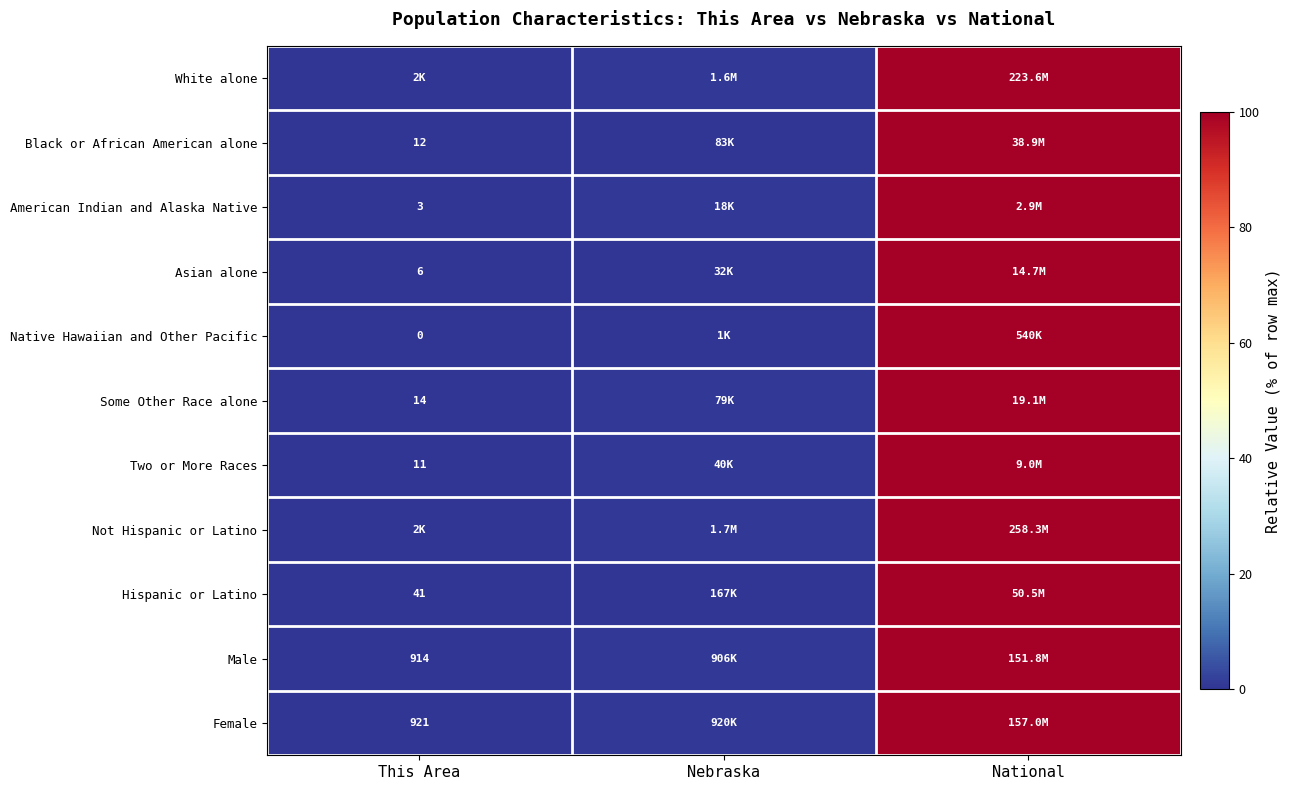

Is the value of Asian alone at This Area greater than the value of Hispanic or Latino at This Area?

No